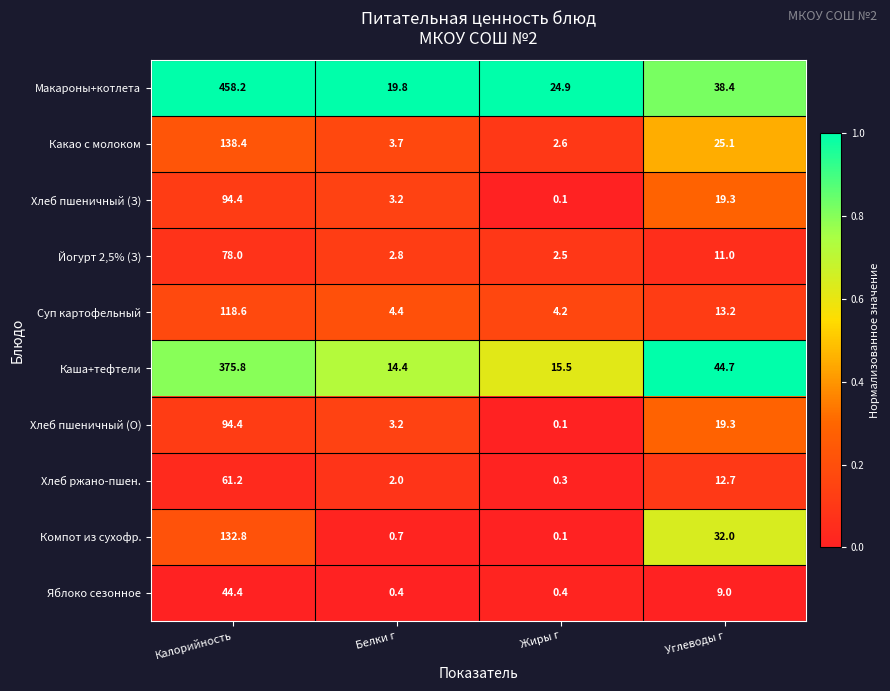

What value does the Компот из сухофр. series have at Калорийность?

132.8